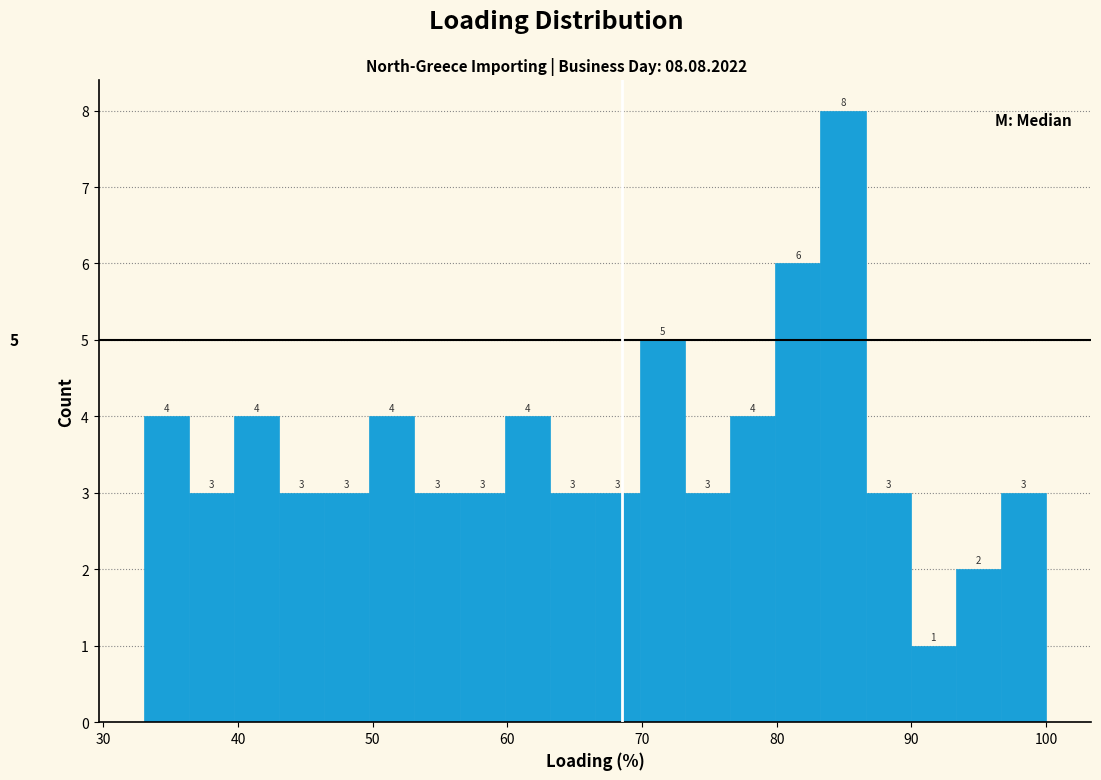

Around what value on the x-axis is the tallest bar? Give the approximate position of its centre, as read against the axis.

85